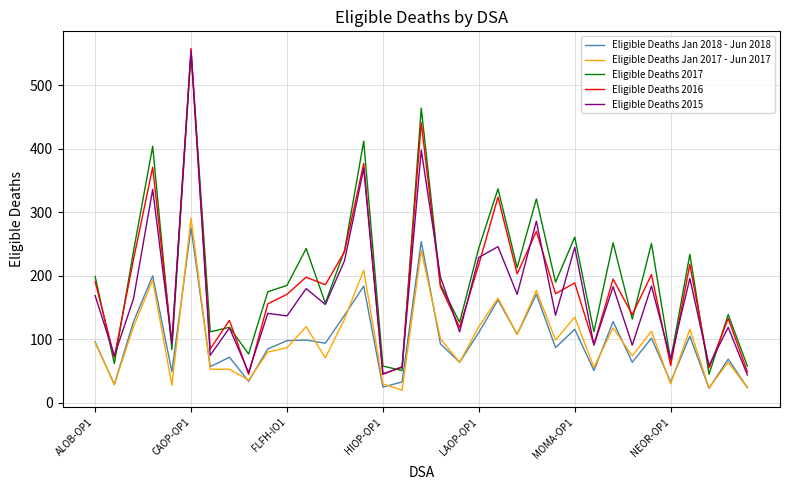

True or false: Eligible Deaths 2015 and Eligible Deaths Jan 2017 - Jun 2017 cross at least once.

False